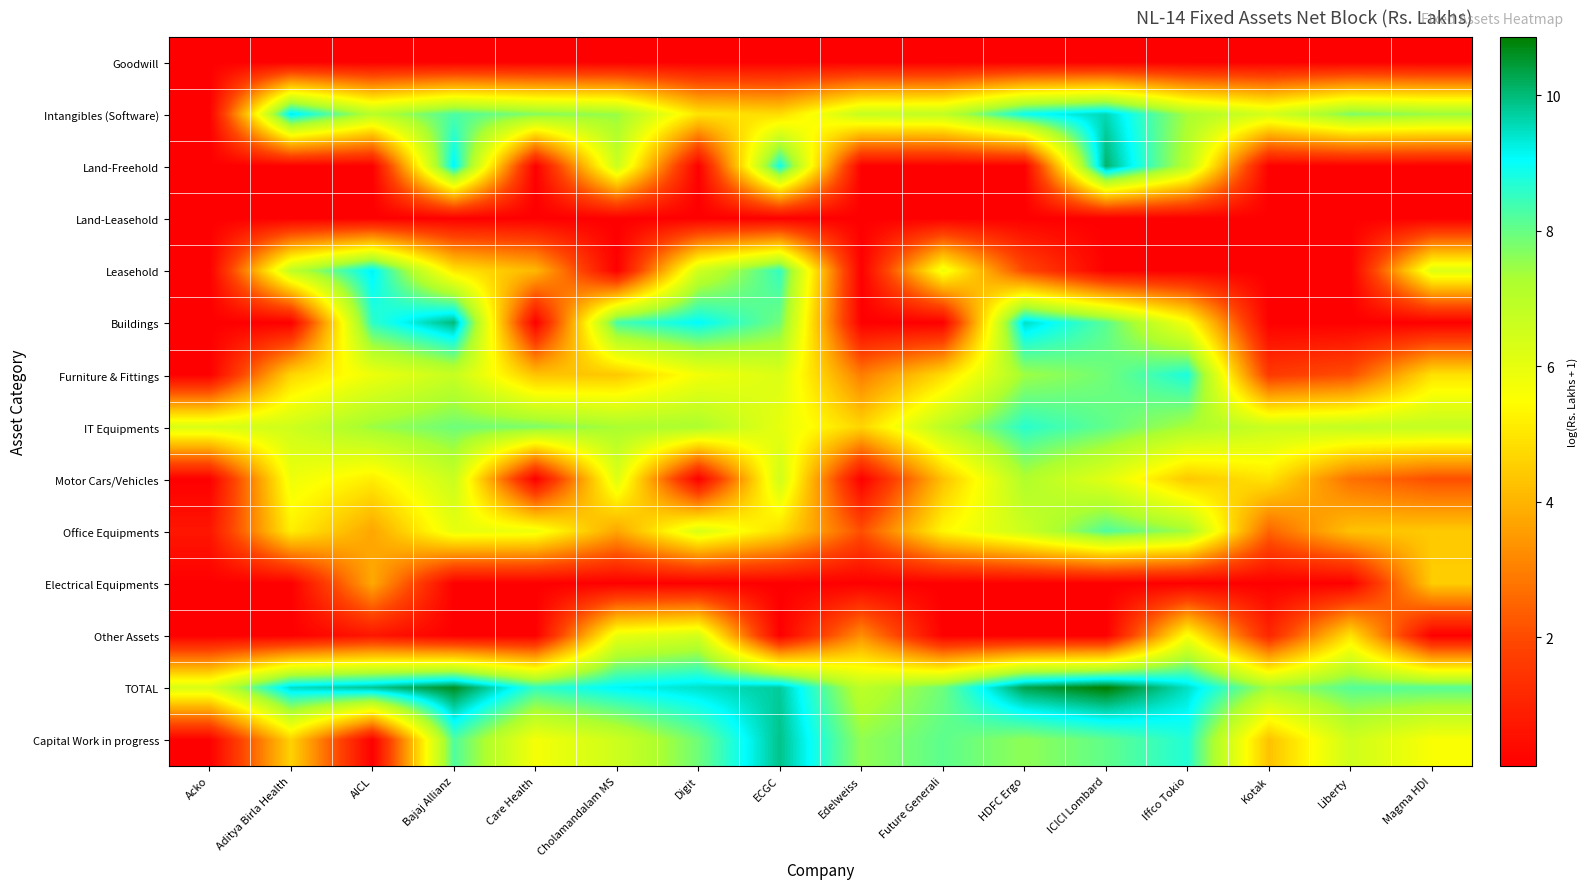

Reading right to left, extract all data points from this chart.

Goodwill: Magma HDI=0.1	Liberty=0.1	Kotak=0.1	Iffco Tokio=0.1	ICICI Lombard=0.1	HDFC Ergo=0.1	Future Generali=0.1	Edelweiss=0.1	ECGC=0.1	Digit=0.1	Cholamandalam MS=0.1	Care Health=0.1	Bajaj Allianz=0.1	AICL=0.1	Aditya Birla Health=0.1	Acko=0.1
Intangibles (Software): Magma HDI=7.5	Liberty=7.8	Kotak=6.4	Iffco Tokio=7.3	ICICI Lombard=9.6	HDFC Ergo=8.9	Future Generali=6.8	Edelweiss=6.7	ECGC=4.8	Digit=5.0	Cholamandalam MS=7.5	Care Health=7.7	Bajaj Allianz=8.3	AICL=7.0	Aditya Birla Health=9.3	Acko=0.1
Land-Freehold: Magma HDI=0.1	Liberty=0.1	Kotak=0.1	Iffco Tokio=7.0	ICICI Lombard=10.1	HDFC Ergo=0.1	Future Generali=0.1	Edelweiss=0.1	ECGC=8.9	Digit=0.1	Cholamandalam MS=6.6	Care Health=0.1	Bajaj Allianz=9.2	AICL=0.1	Aditya Birla Health=0.1	Acko=0.1
Land-Leasehold: Magma HDI=0.1	Liberty=0.1	Kotak=0.1	Iffco Tokio=0.1	ICICI Lombard=0.1	HDFC Ergo=0.1	Future Generali=0.1	Edelweiss=0.1	ECGC=0.1	Digit=0.1	Cholamandalam MS=0.1	Care Health=0.1	Bajaj Allianz=0.1	AICL=0.1	Aditya Birla Health=0.1	Acko=0.1
Leasehold: Magma HDI=6.2	Liberty=0.1	Kotak=0.1	Iffco Tokio=0.1	ICICI Lombard=0.1	HDFC Ergo=1.9	Future Generali=5.8	Edelweiss=0.1	ECGC=8.5	Digit=6.5	Cholamandalam MS=0.1	Care Health=4.1	Bajaj Allianz=5.0	AICL=9.2	Aditya Birla Health=6.9	Acko=0.1
Buildings: Magma HDI=0.1	Liberty=0.1	Kotak=0.1	Iffco Tokio=5.7	ICICI Lombard=8.1	HDFC Ergo=9.5	Future Generali=0.1	Edelweiss=0.1	ECGC=7.9	Digit=9.1	Cholamandalam MS=8.3	Care Health=0.1	Bajaj Allianz=10.0	AICL=8.6	Aditya Birla Health=0.1	Acko=0.1
Furniture & Fittings: Magma HDI=4.9	Liberty=2.1	Kotak=1.6	Iffco Tokio=8.8	ICICI Lombard=7.9	HDFC Ergo=7.4	Future Generali=4.8	Edelweiss=2.9	ECGC=6.3	Digit=5.7	Cholamandalam MS=4.4	Care Health=4.3	Bajaj Allianz=6.7	AICL=5.8	Aditya Birla Health=4.7	Acko=0.1
IT Equipments: Magma HDI=6.8	Liberty=6.8	Kotak=6.7	Iffco Tokio=7.3	ICICI Lombard=8.1	HDFC Ergo=8.6	Future Generali=7.0	Edelweiss=4.7	ECGC=6.0	Digit=7.3	Cholamandalam MS=7.3	Care Health=7.8	Bajaj Allianz=7.9	AICL=7.5	Aditya Birla Health=6.5	Acko=6.3
Motor Cars/Vehicles: Magma HDI=2.1	Liberty=2.7	Kotak=4.9	Iffco Tokio=4.4	ICICI Lombard=6.1	HDFC Ergo=7.2	Future Generali=4.3	Edelweiss=0.1	ECGC=6.5	Digit=0.1	Cholamandalam MS=6.2	Care Health=0.1	Bajaj Allianz=6.7	AICL=5.1	Aditya Birla Health=5.8	Acko=0.1
Office Equipments: Magma HDI=4.4	Liberty=4.3	Kotak=2.5	Iffco Tokio=7.4	ICICI Lombard=8.2	HDFC Ergo=6.6	Future Generali=5.3	Edelweiss=2.1	ECGC=4.8	Digit=6.3	Cholamandalam MS=3.7	Care Health=5.9	Bajaj Allianz=6.0	AICL=3.7	Aditya Birla Health=5.2	Acko=0.7
Electrical Equipments: Magma HDI=4.5	Liberty=0.1	Kotak=0.1	Iffco Tokio=0.1	ICICI Lombard=0.1	HDFC Ergo=0.1	Future Generali=0.1	Edelweiss=0.1	ECGC=0.1	Digit=0.1	Cholamandalam MS=0.1	Care Health=0.1	Bajaj Allianz=0.1	AICL=3.8	Aditya Birla Health=0.1	Acko=0.1
Other Assets: Magma HDI=0.1	Liberty=4.9	Kotak=1.1	Iffco Tokio=5.6	ICICI Lombard=0.1	HDFC Ergo=0.1	Future Generali=0.1	Edelweiss=3.3	ECGC=0.1	Digit=6.4	Cholamandalam MS=5.9	Care Health=0.1	Bajaj Allianz=0.1	AICL=0.7	Aditya Birla Health=0.1	Acko=0.1
TOTAL: Magma HDI=8.2	Liberty=8.2	Kotak=7.3	Iffco Tokio=9.5	ICICI Lombard=10.9	HDFC Ergo=10.3	Future Generali=7.9	Edelweiss=6.9	ECGC=9.7	Digit=9.4	Cholamandalam MS=9.1	Care Health=8.5	Bajaj Allianz=10.6	AICL=9.8	Aditya Birla Health=9.5	Acko=6.3
Capital Work in progress: Magma HDI=5.6	Liberty=6.5	Kotak=4.3	Iffco Tokio=8.7	ICICI Lombard=8.1	HDFC Ergo=7.6	Future Generali=8.1	Edelweiss=7.6	ECGC=9.9	Digit=7.9	Cholamandalam MS=6.6	Care Health=5.7	Bajaj Allianz=8.2	AICL=0.1	Aditya Birla Health=4.6	Acko=0.1